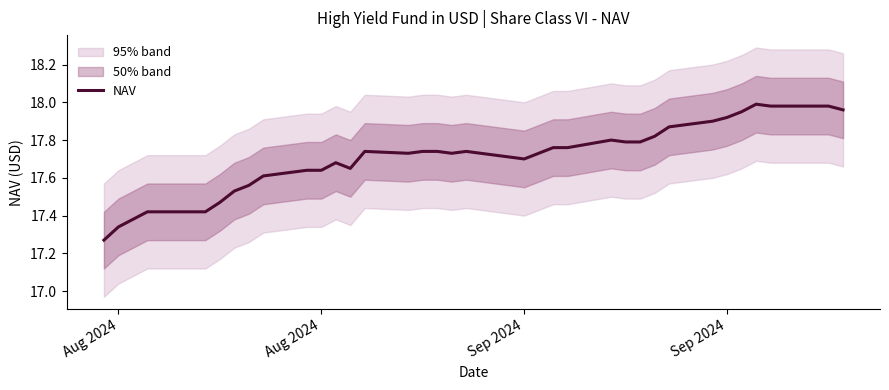

Is this an area chart (filled region under the line)?

No